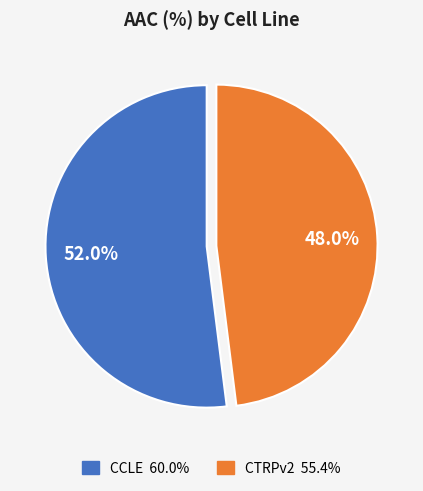

Is it true that CTRPv2 is 37% of the pie?

False